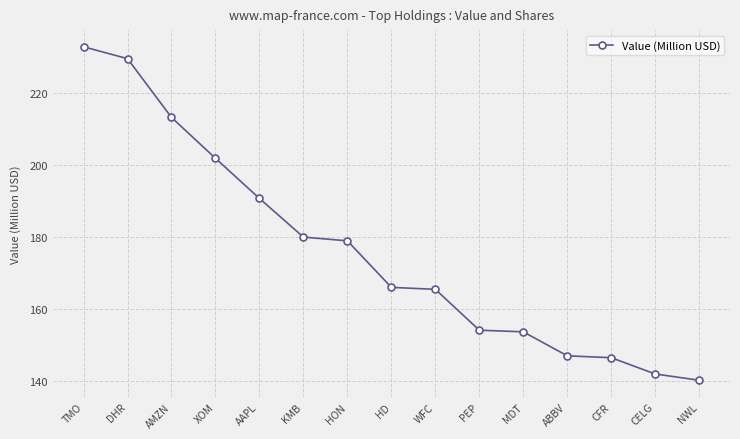

What is the difference between the maximum and minimum values?

92.9